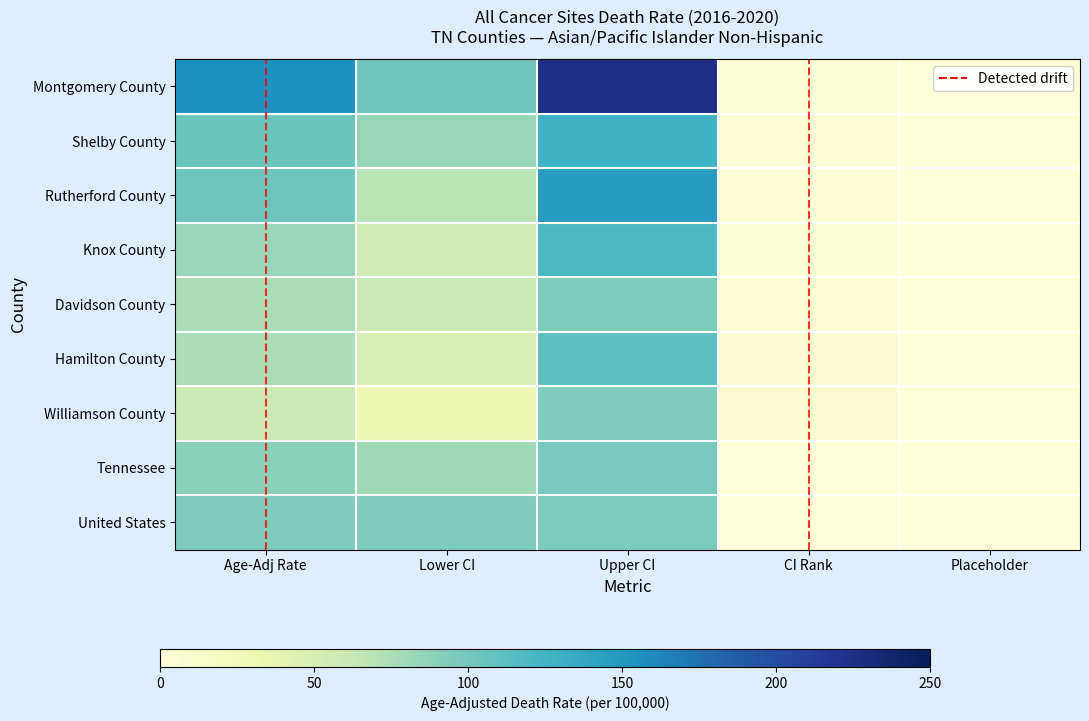

How many values in the Shelby County series exceed 0?

4